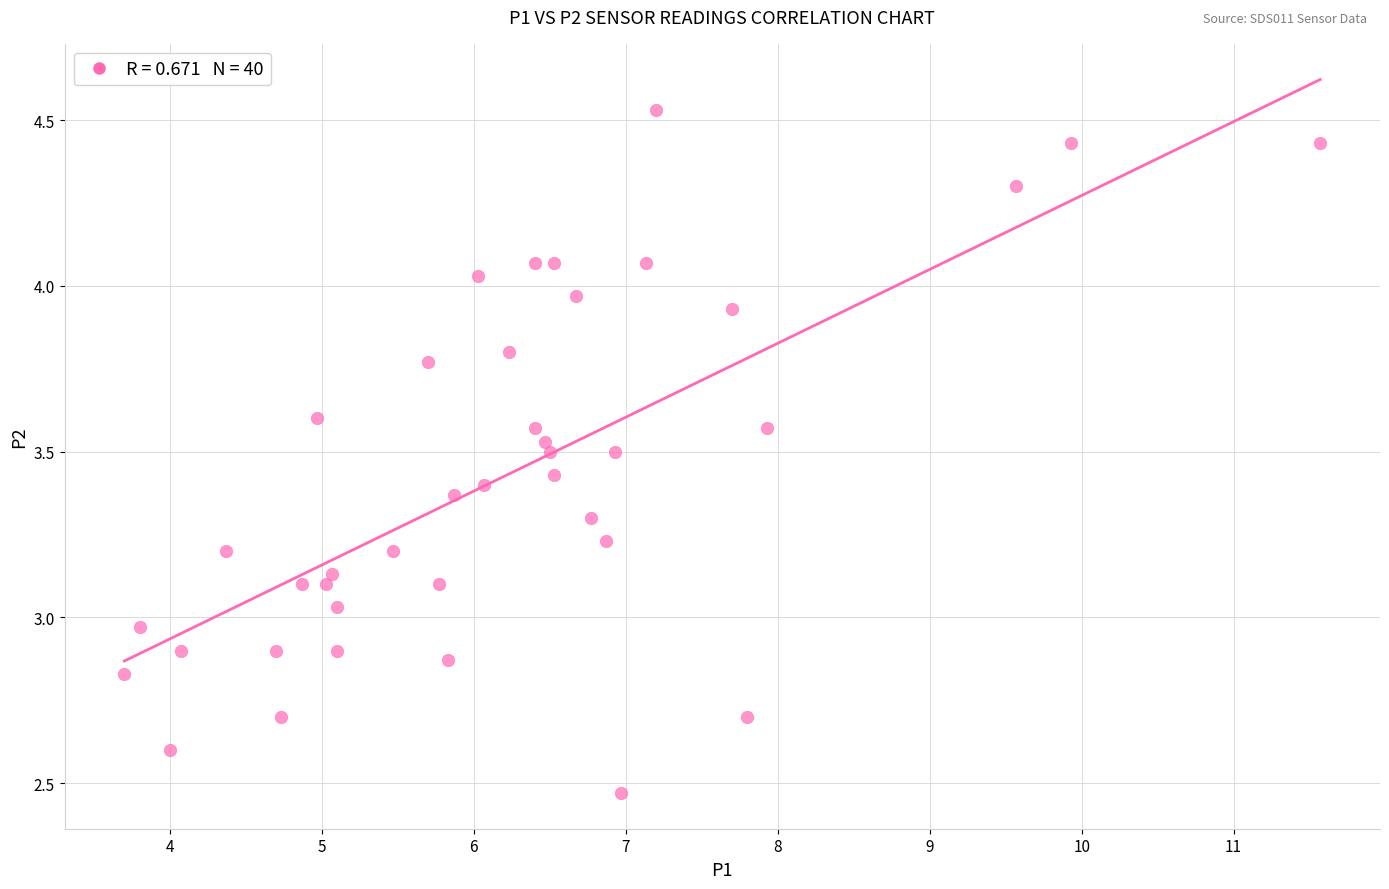

What is the range of Y values (max minus min)?

2.1